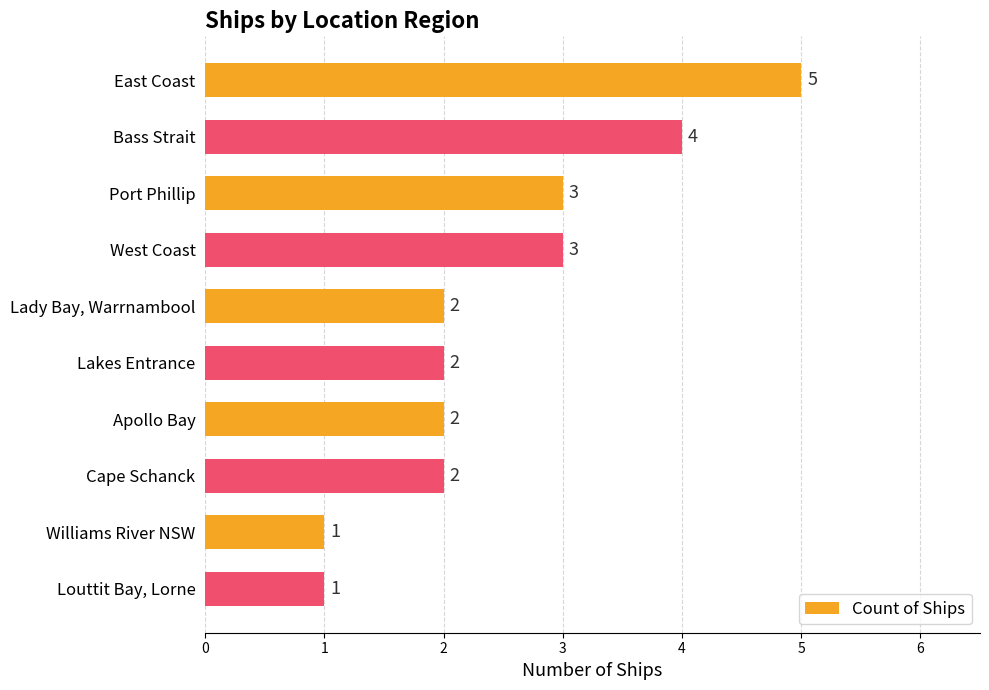

Reading top to bottom, what are all the values shown in this chart?

5	4	3	3	2	2	2	2	1	1